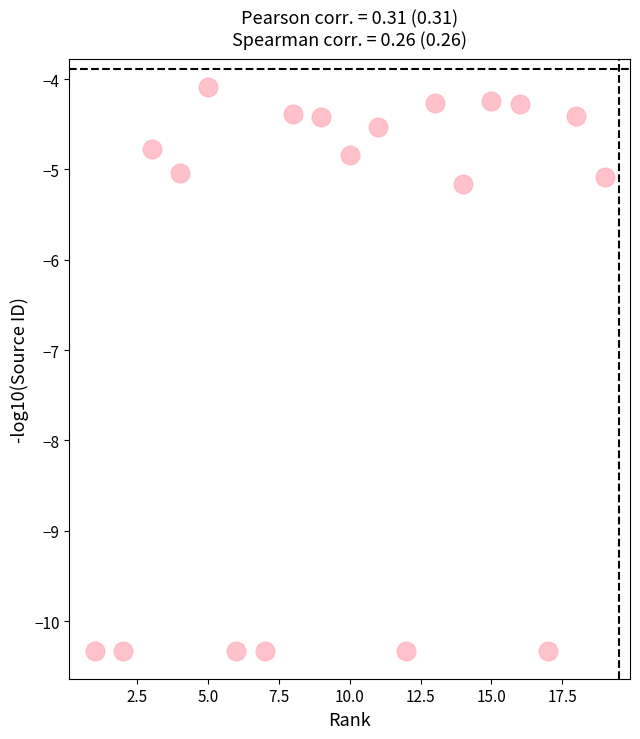

What is the range of Y values (max minus min)?

6.2